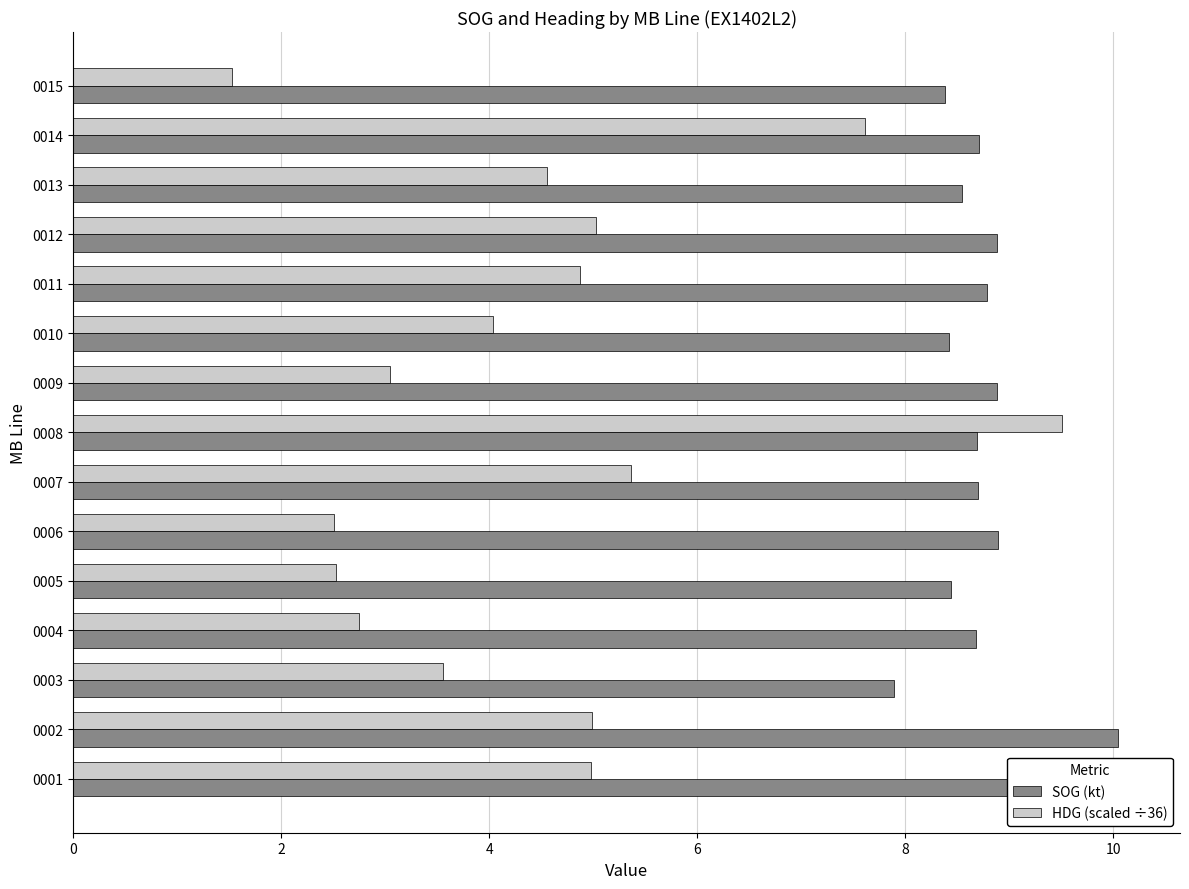

How many values in the SOG (kt) series are below 8?

1